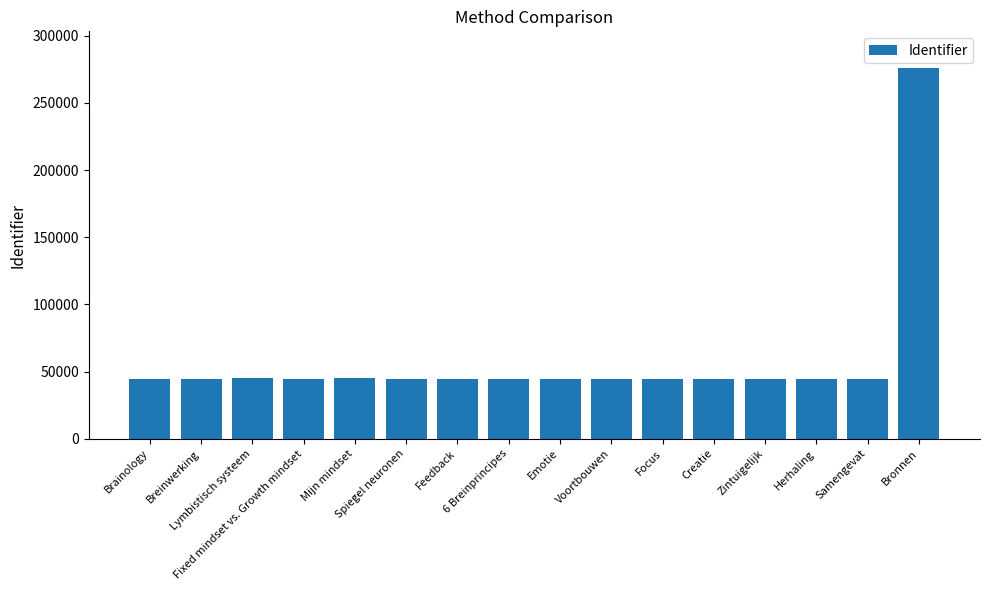

What is the smallest value displayed?

44748